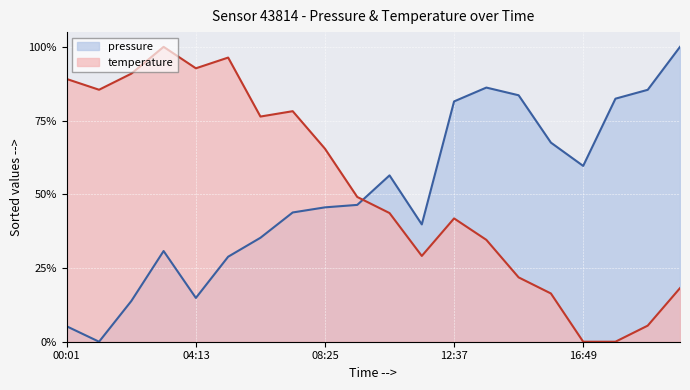

True or false: pressure and temperature intersect in this chart.

True